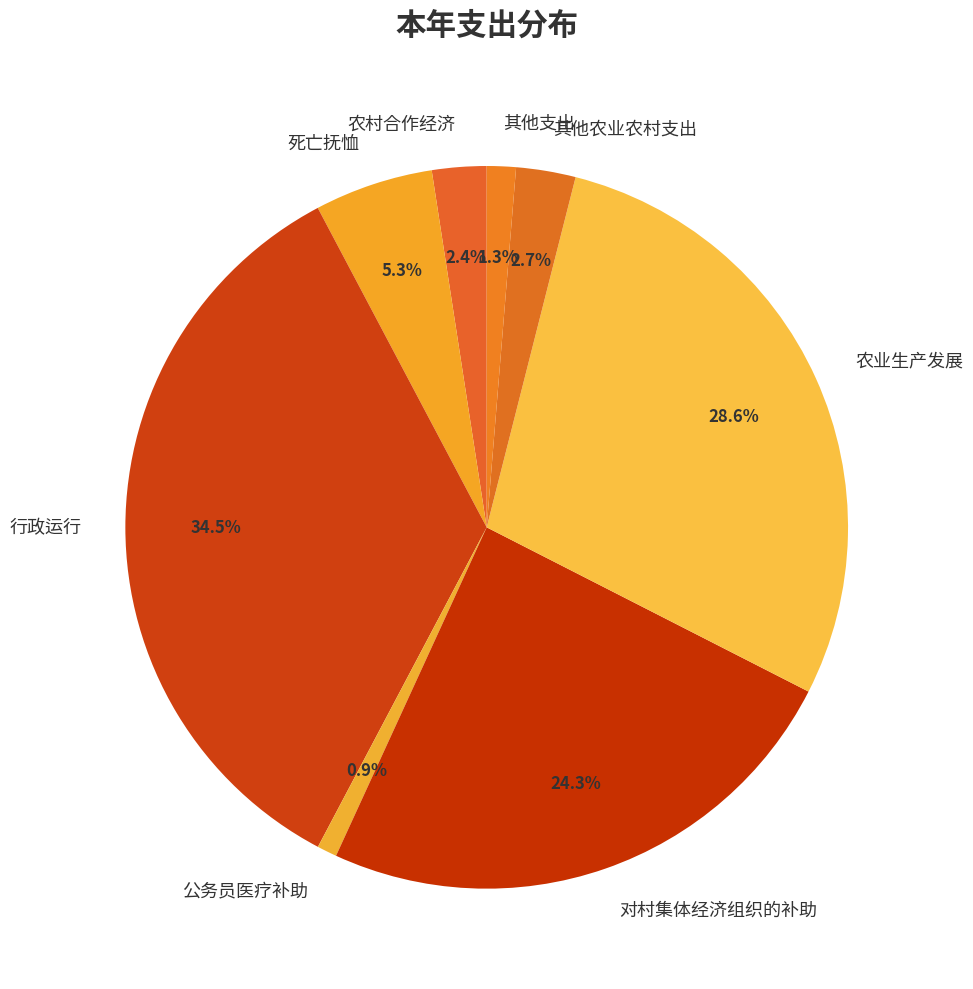

What is the ratio of the value at 农村合作经济 to the value at 死亡抚恤?

0.5